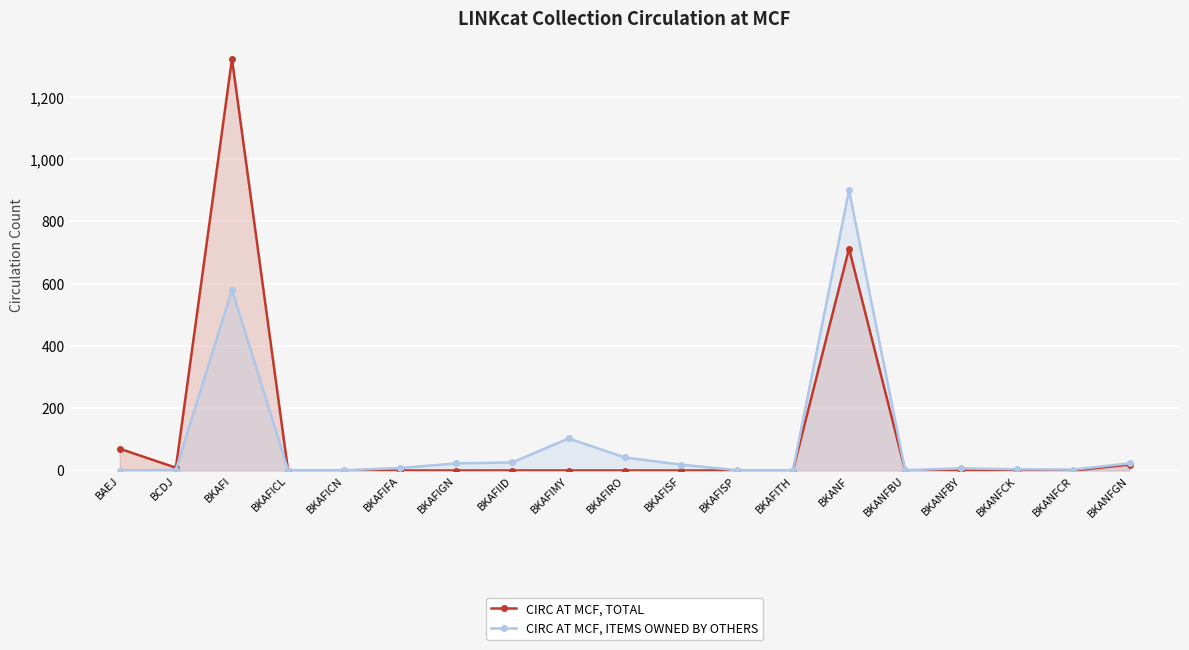

Reading left to right, what are all the values shown in this chart?

CIRC AT MCF, TOTAL: BAEJ=70	BCDJ=9	BKAFI=1322	BKAFICL=0	BKAFICN=0	BKAFIFA=0	BKAFIGN=0	BKAFIID=0	BKAFIMY=0	BKAFIRO=0	BKAFISF=0	BKAFISP=0	BKAFITH=0	BKANF=713	BKANFBU=0	BKANFBY=0	BKANFCK=0	BKANFCR=0	BKANFGN=19
CIRC AT MCF, ITEMS OWNED BY OTHERS: BAEJ=0	BCDJ=2	BKAFI=581	BKAFICL=1	BKAFICN=1	BKAFIFA=8	BKAFIGN=23	BKAFIID=26	BKAFIMY=103	BKAFIRO=42	BKAFISF=19	BKAFISP=1	BKAFITH=1	BKANF=900	BKANFBU=1	BKANFBY=7	BKANFCK=4	BKANFCR=3	BKANFGN=23